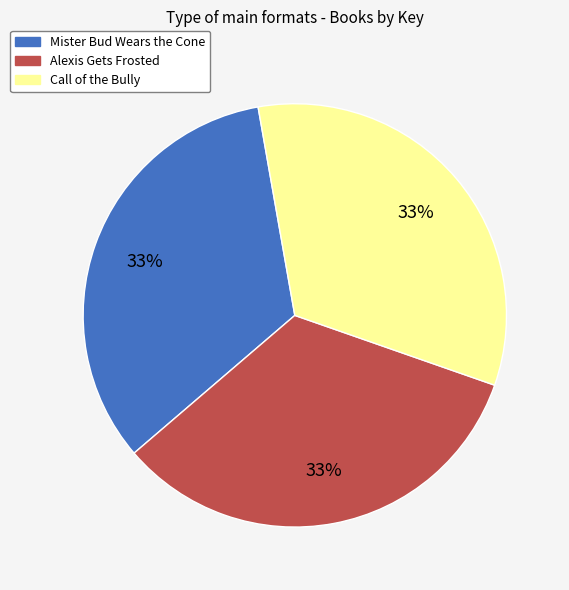

How many segments does this pie chart have?

3